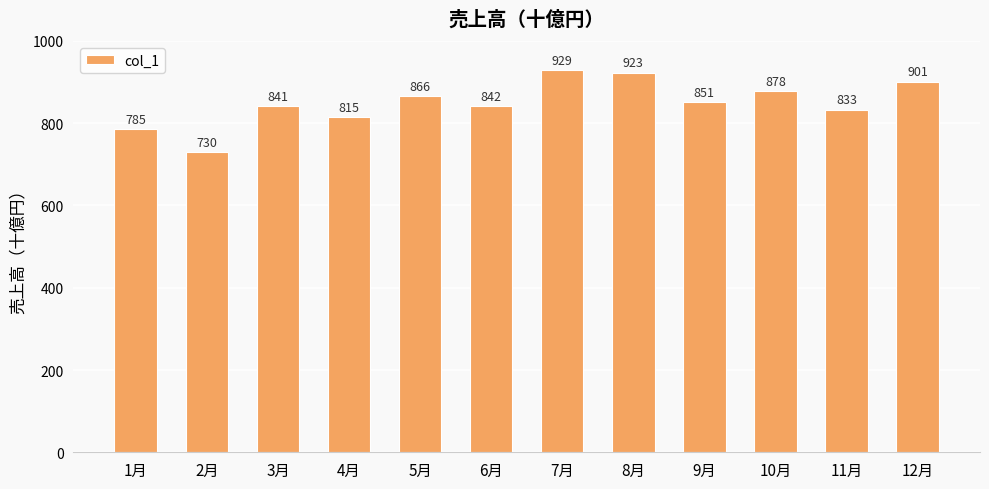

Reading left to right, extract all data points from this chart.

785	730	841	815	866	842	929	923	851	878	833	901